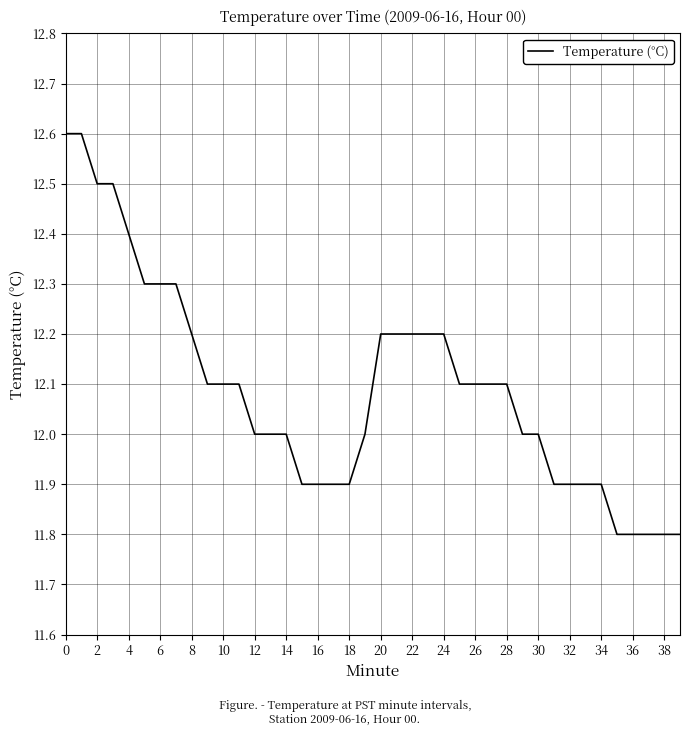

What is the minimum value shown in the chart?

11.8